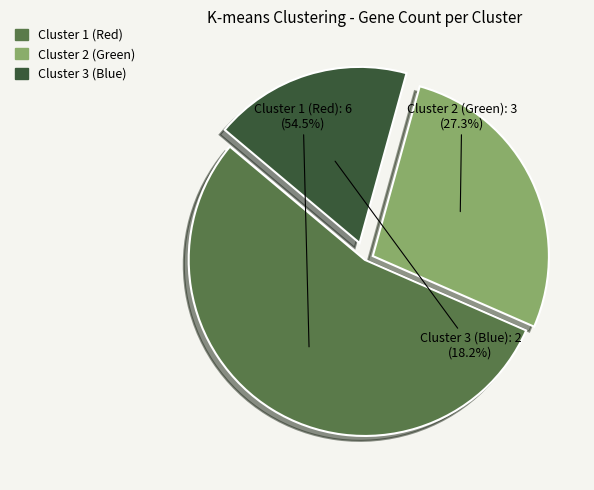

Which has a higher value, Cluster 1 (Red) or Cluster 3 (Blue)?

Cluster 1 (Red)